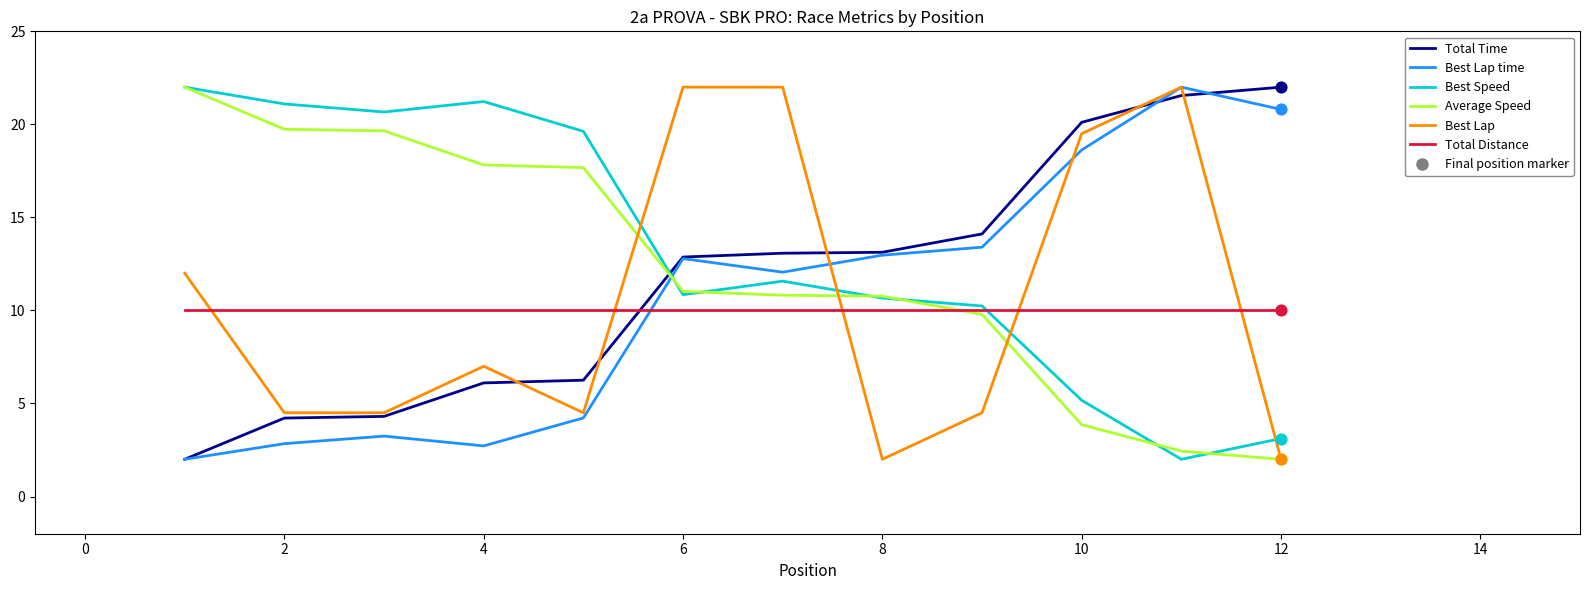

At how many categories does at least one series exceed 4?

12